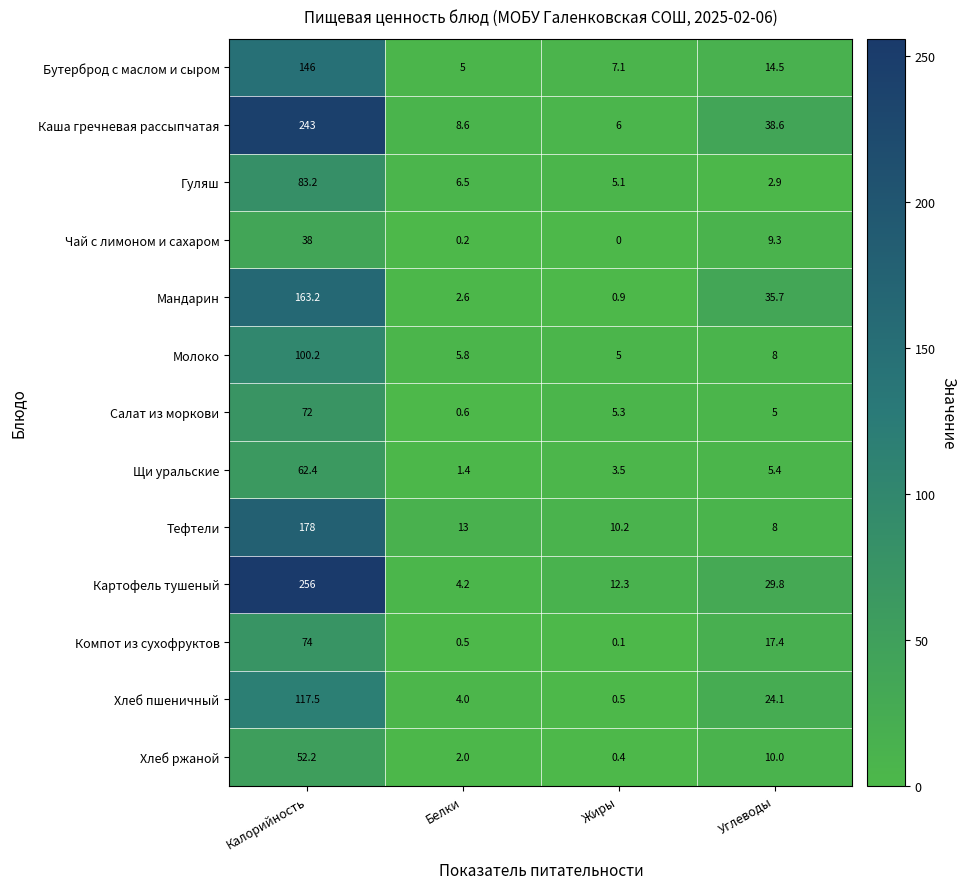

At Калорийность, list the series in order from smallest to largest.

Чай с лимоном и сахаром, Хлеб ржаной, Щи уральские, Салат из моркови, Компот из сухофруктов, Гуляш, Молоко, Хлеб пшеничный, Бутерброд с маслом и сыром, Мандарин, Тефтели, Каша гречневая рассыпчатая, Картофель тушеный